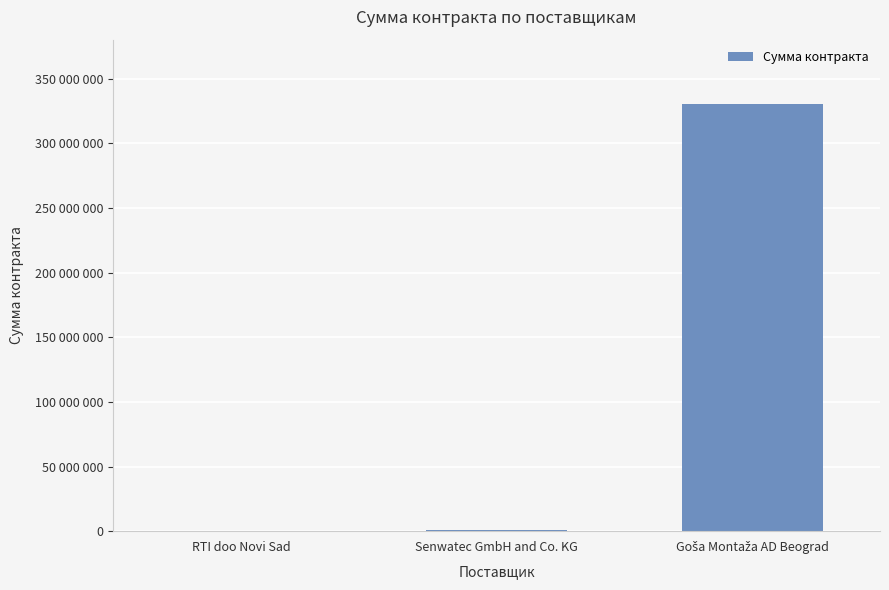

Are the bars horizontal?

No